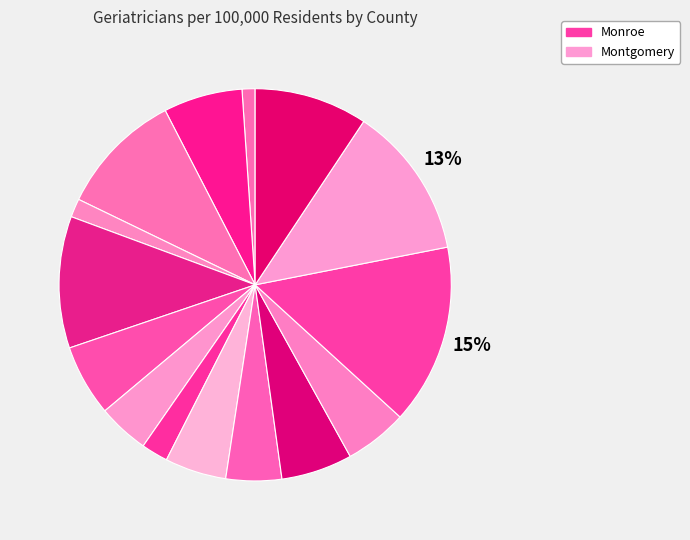

How many segments does this pie chart have?

15